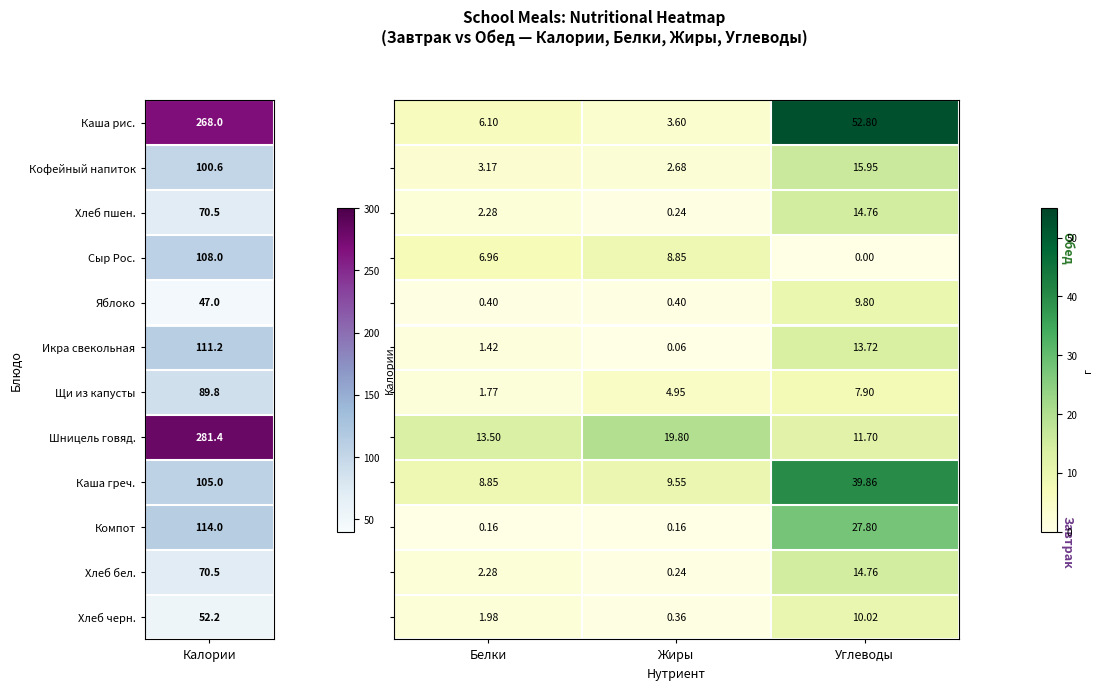

Which label corresponds to the smallest value in the chart?

Углеводы